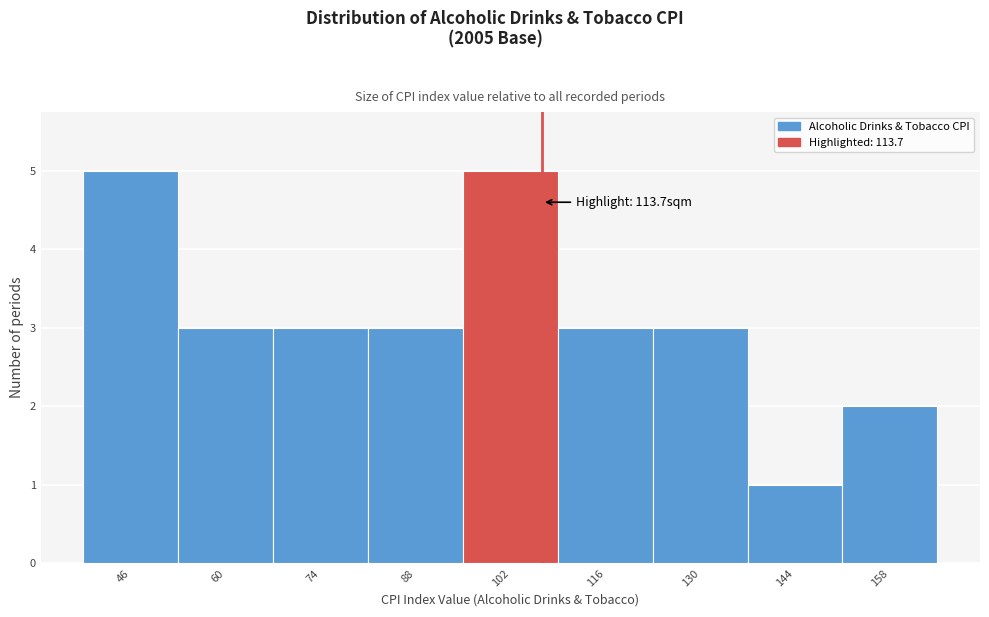

Reading left to right, extract all data points from this chart.

5	3	3	3	5	3	3	1	2